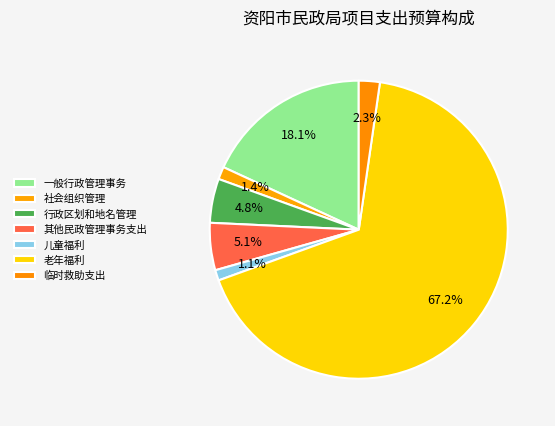

Is 老年福利 the majority of the pie?

Yes